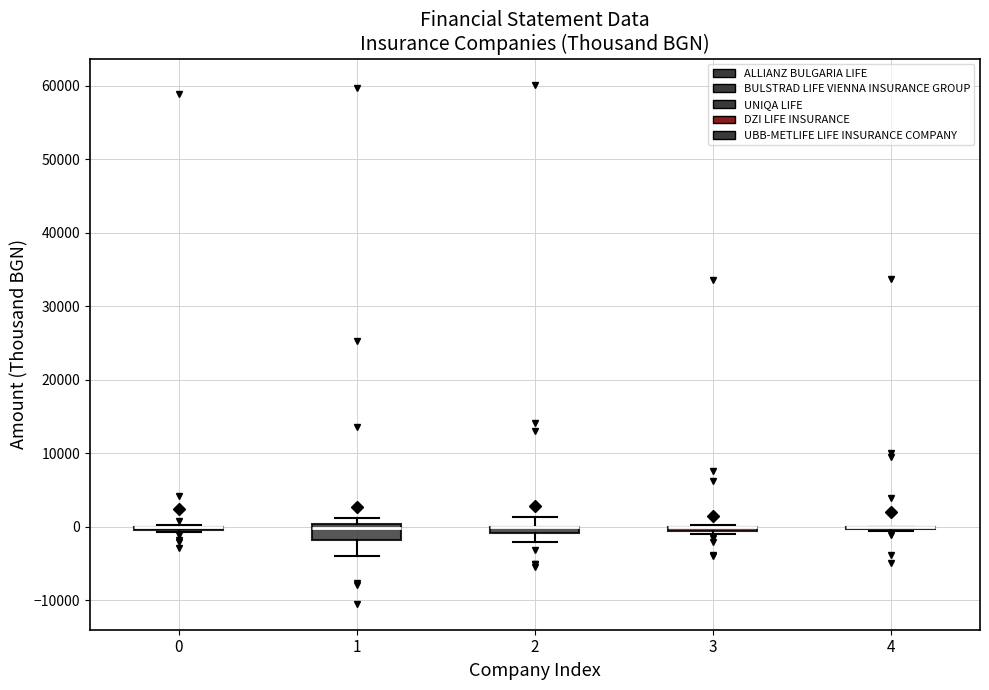

Where is the upper edge of the box at x = 2 on the y-axis? The values are not printed on the chart, so give them approximately, as read against the axis.

0